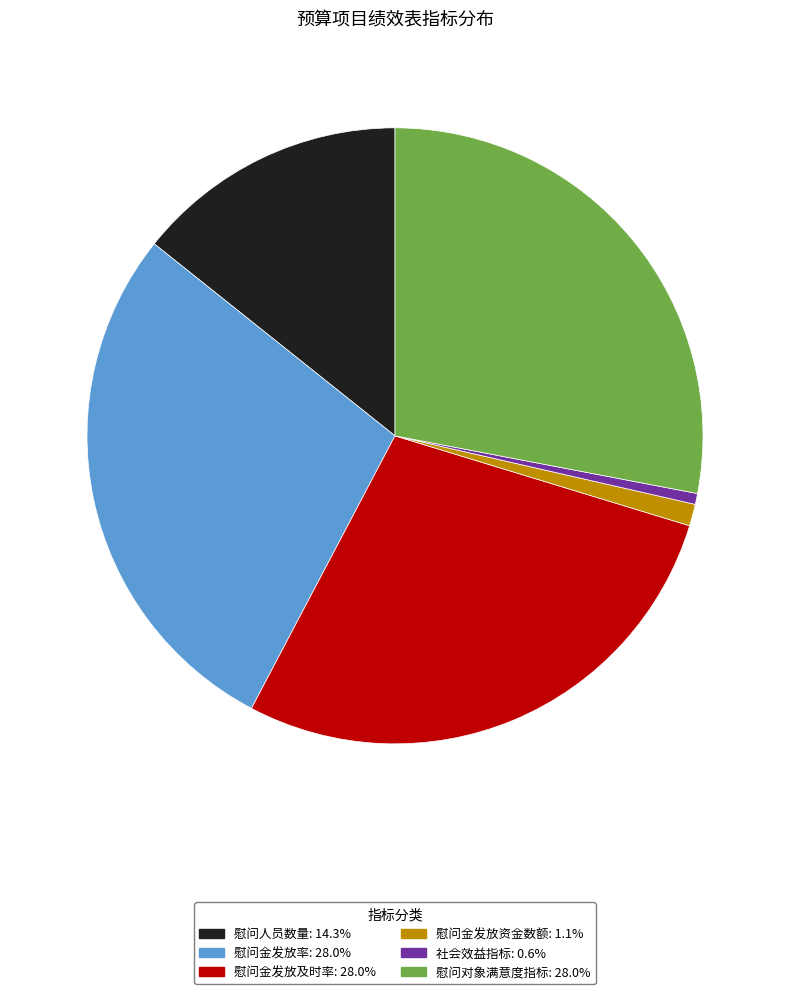

How many slices are in this pie chart?

6